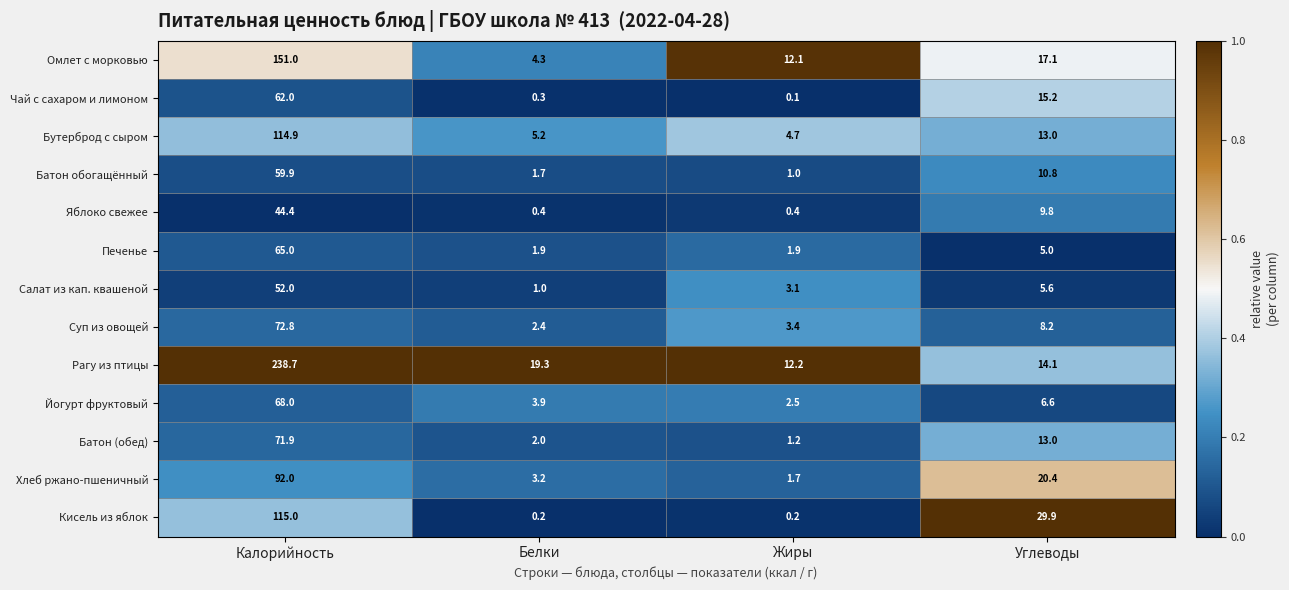

Rank the series by their maximum value, from highest to lowest.

Рагу из птицы, Омлет с морковью, Кисель из яблок, Бутерброд с сыром, Хлеб ржано-пшеничный, Суп из овощей, Батон (обед), Йогурт фруктовый, Печенье, Чай с сахаром и лимоном, Батон обогащённый, Салат из кап. квашеной, Яблоко свежее